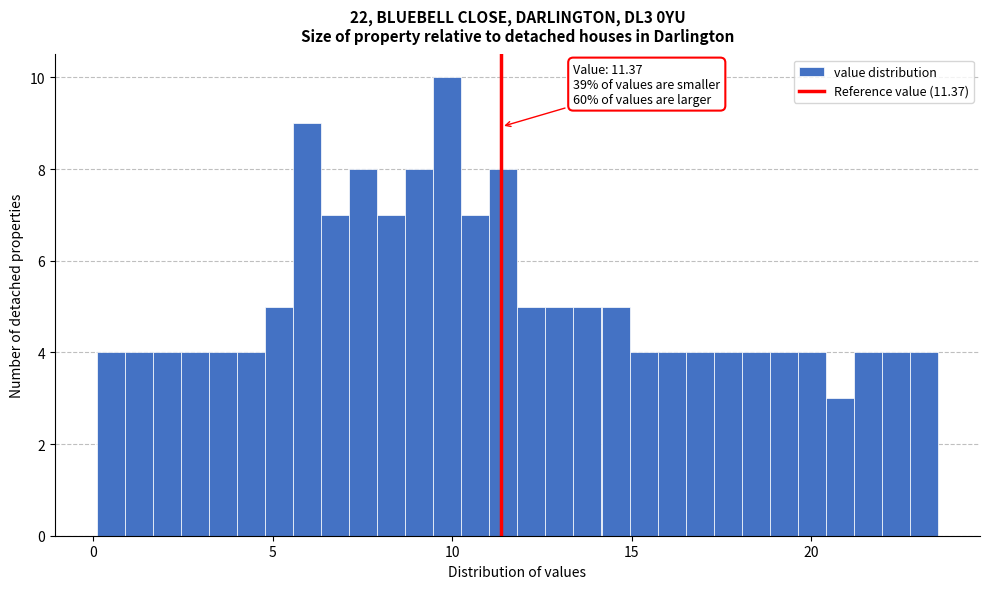

Around what value on the x-axis is the tallest bar? Give the approximate position of its centre, as read against the axis.

10.0